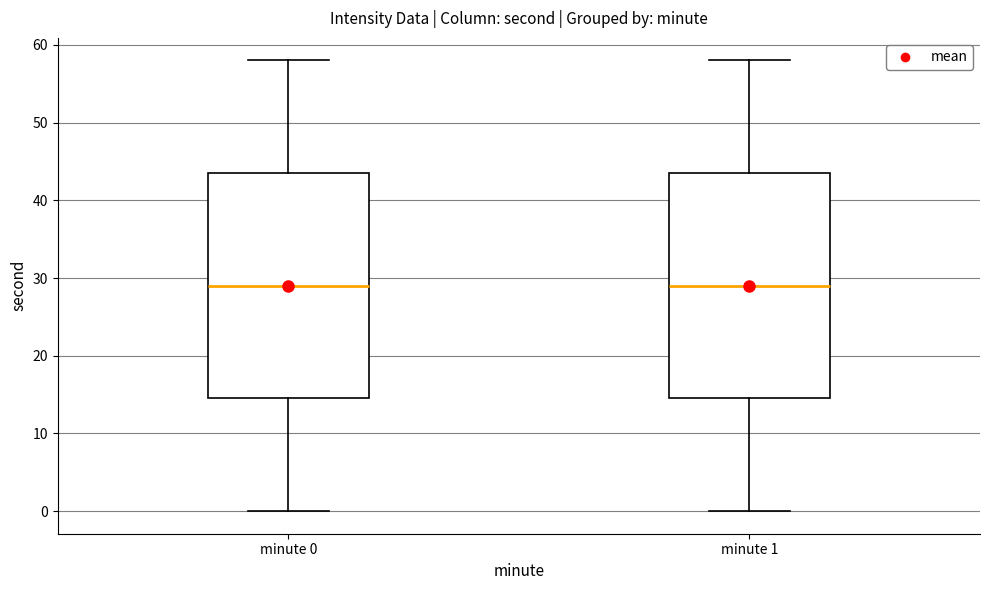

Where does the upper whisker of the box for minute 0 end on the y-axis? The values are not printed on the chart, so give them approximately, as read against the axis.

58